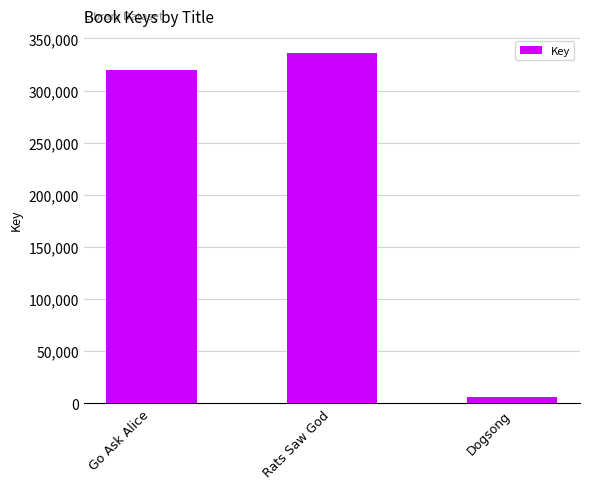

What is the value of the 3rd bar from the left?

6574